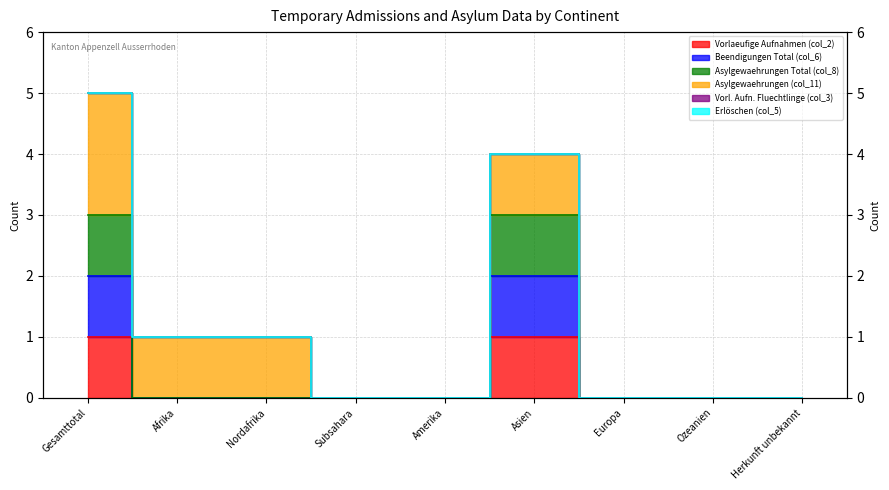

How many data points does each series have?

9